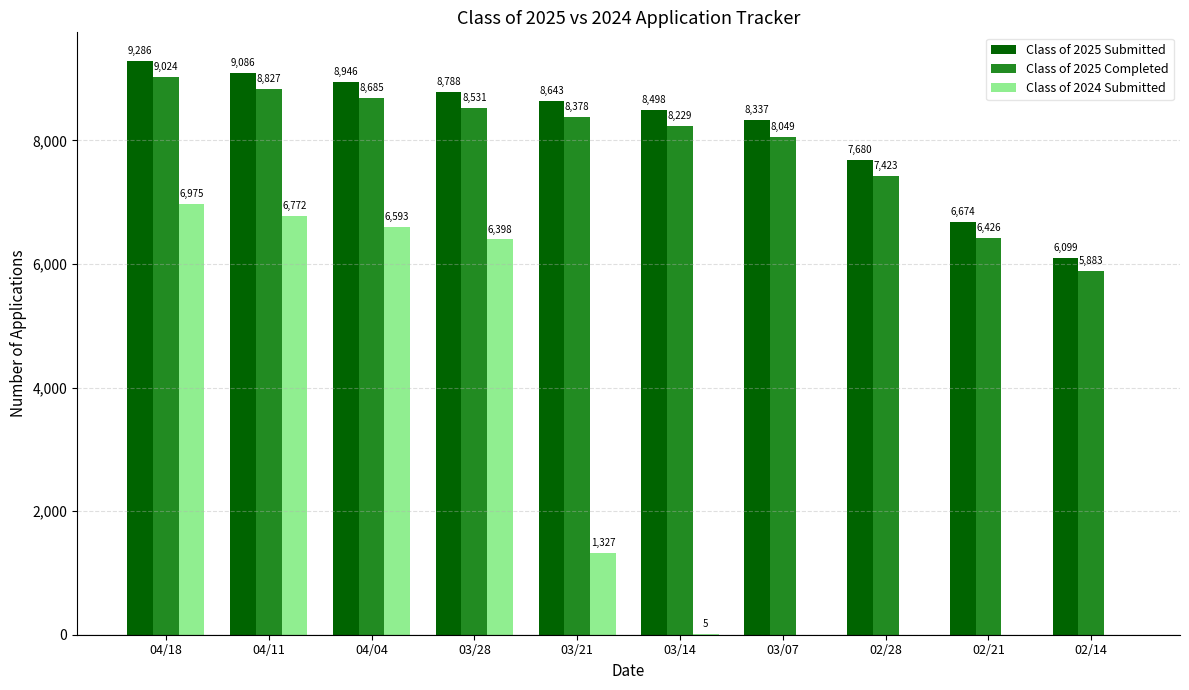

Which series changed the most between 03/21 and 02/21?

Class of 2025 Submitted